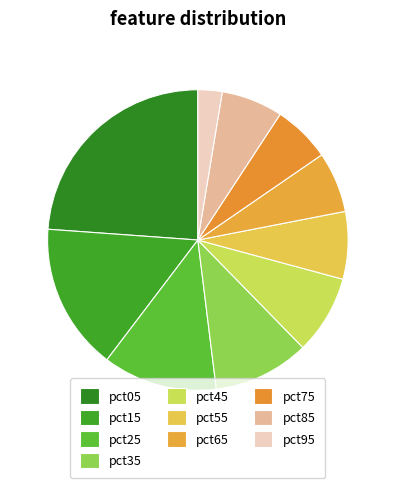

Is the sum of pct65 and pct05 greater than half?

No